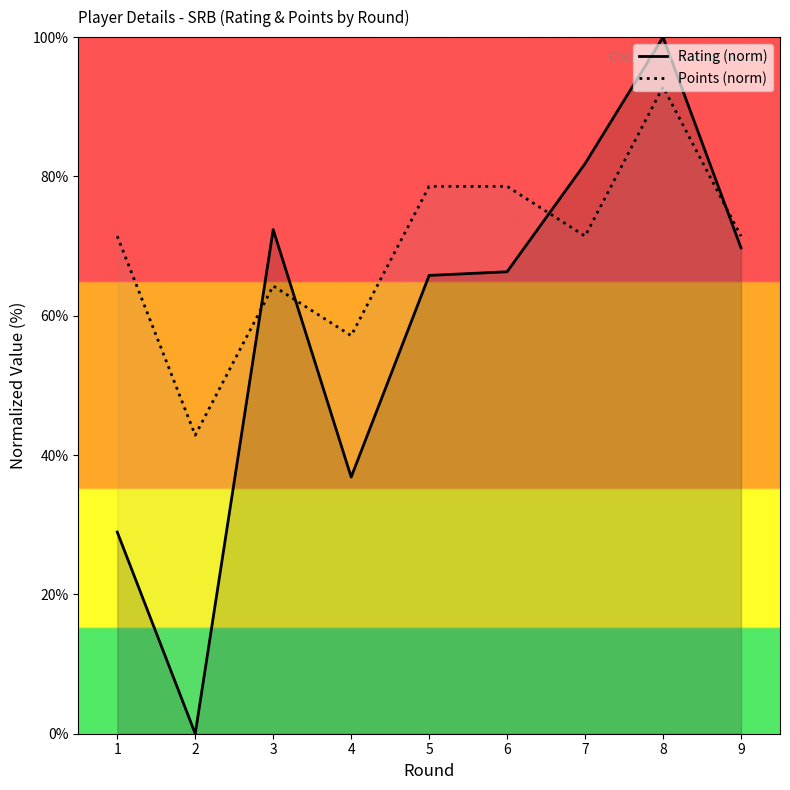

After their last crossing, which series has the higher values: Points (norm) or Rating (norm)?

Points (norm)